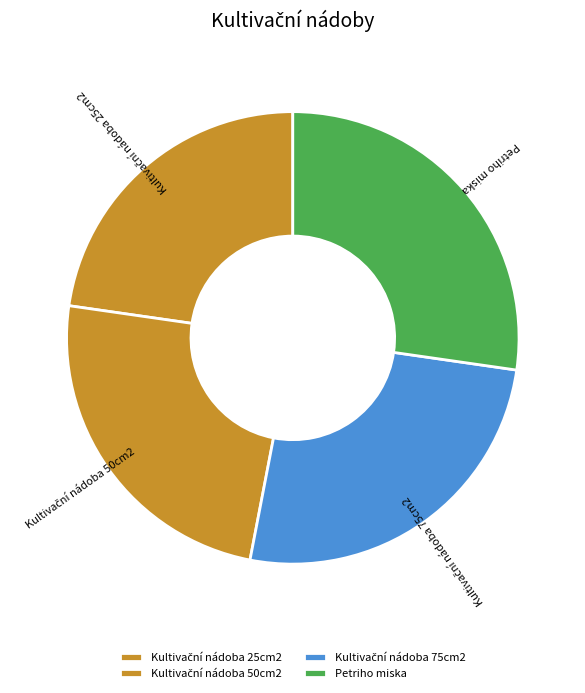

Is there any slice that represents more than half of the pie?

No